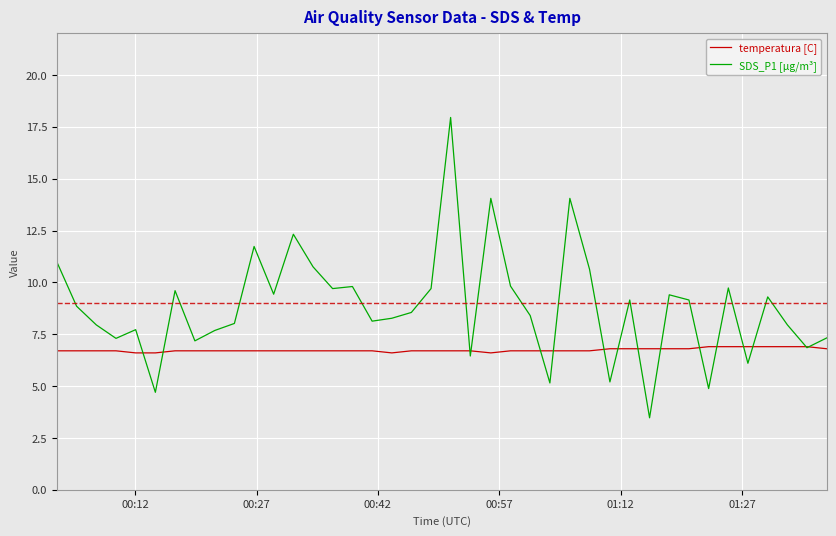

List the series in order of their overall mean, lowest first.

temperatura [C], SDS_P1 [µg/m³]